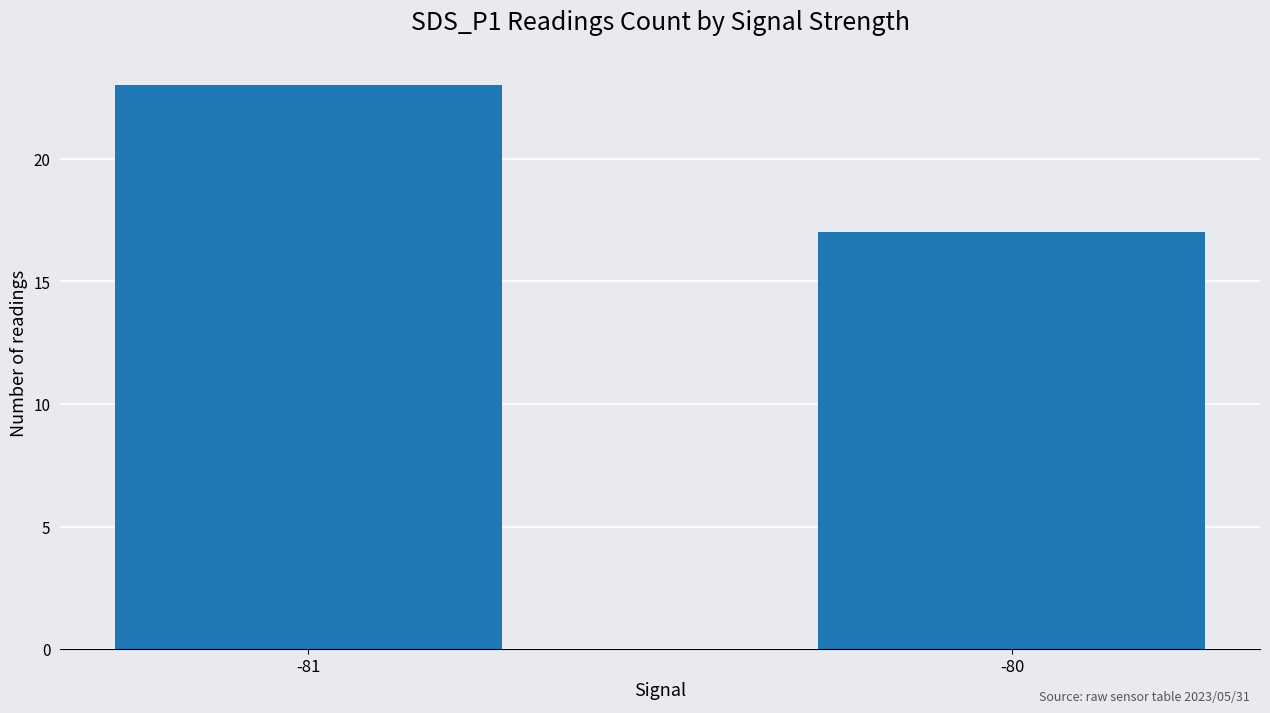

What value does the data have at -81?

23